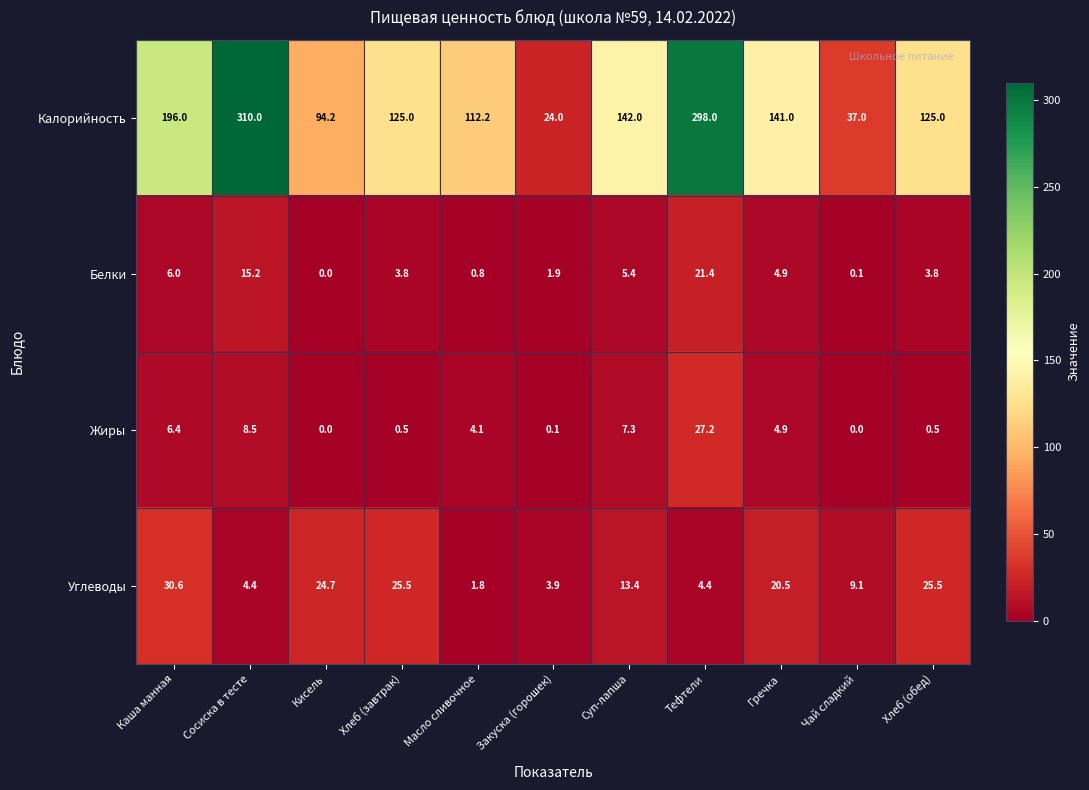

What is the sum of all Жиры values?

59.5